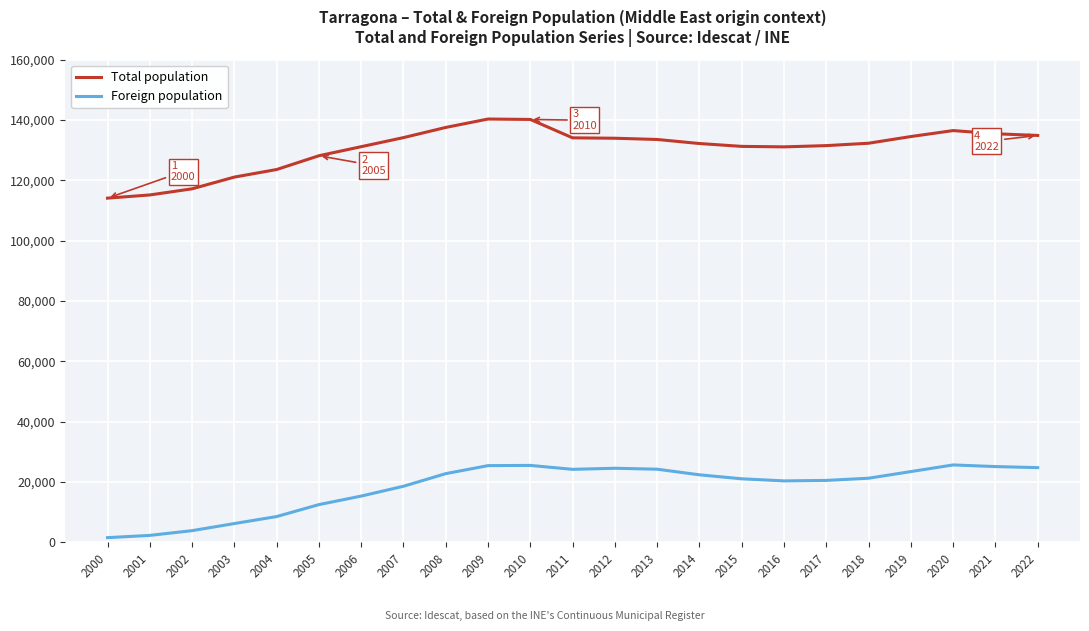

Which series has the largest total across all categories?

Total population